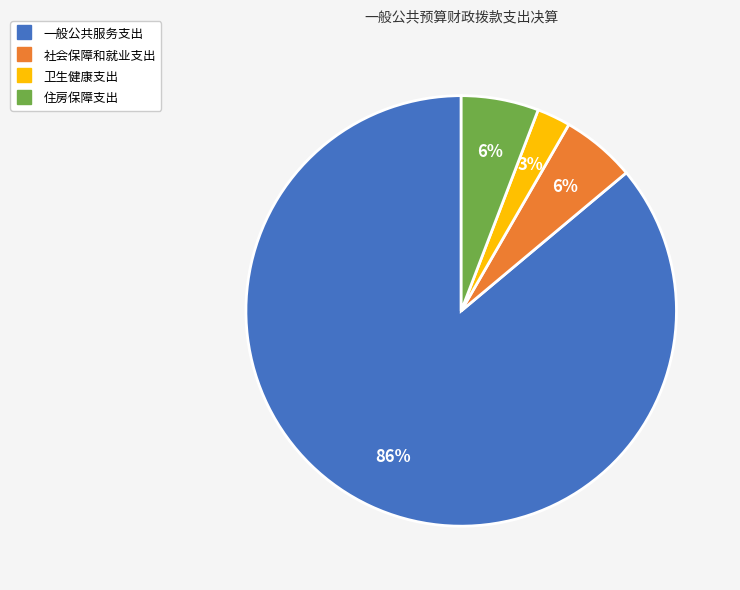

Does any single category account for the majority?

Yes